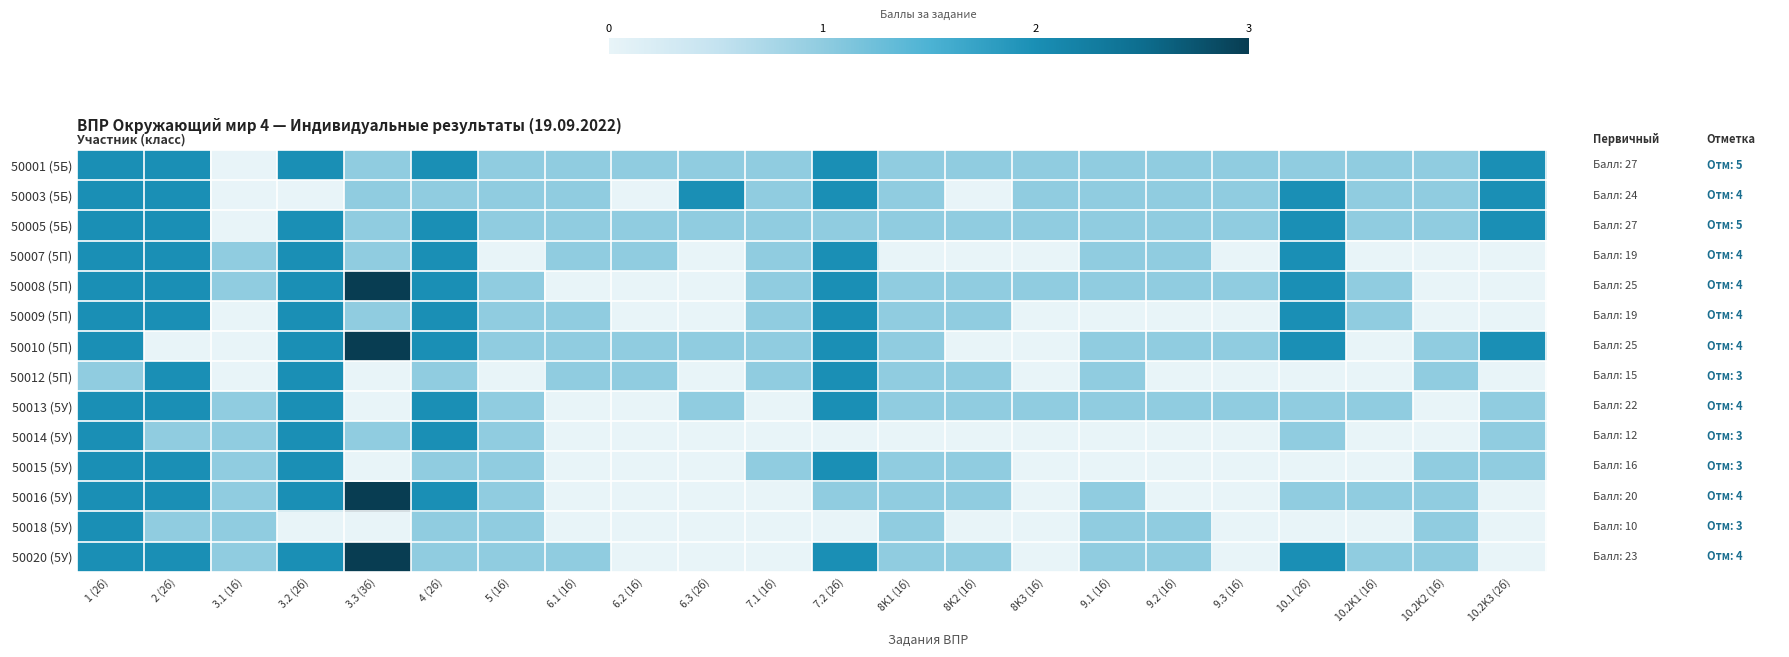

Reading left to right, what are all the values shown in this chart?

50001 (5Б): 1 (2б)=2	2 (2б)=2	3.1 (1б)=0	3.2 (2б)=2	3.3 (3б)=1	4 (2б)=2	5 (1б)=1	6.1 (1б)=1	6.2 (1б)=1	6.3 (2б)=1	7.1 (1б)=1	7.2 (2б)=2	8K1 (1б)=1	8K2 (1б)=1	8K3 (1б)=1	9.1 (1б)=1	9.2 (1б)=1	9.3 (1б)=1	10.1 (2б)=1	10.2K1 (1б)=1	10.2K2 (1б)=1	10.2K3 (2б)=2
50003 (5Б): 1 (2б)=2	2 (2б)=2	3.1 (1б)=0	3.2 (2б)=0	3.3 (3б)=1	4 (2б)=1	5 (1б)=1	6.1 (1б)=1	6.2 (1б)=0	6.3 (2б)=2	7.1 (1б)=1	7.2 (2б)=2	8K1 (1б)=1	8K2 (1б)=0	8K3 (1б)=1	9.1 (1б)=1	9.2 (1б)=1	9.3 (1б)=1	10.1 (2б)=2	10.2K1 (1б)=1	10.2K2 (1б)=1	10.2K3 (2б)=2
50005 (5Б): 1 (2б)=2	2 (2б)=2	3.1 (1б)=0	3.2 (2б)=2	3.3 (3б)=1	4 (2б)=2	5 (1б)=1	6.1 (1б)=1	6.2 (1б)=1	6.3 (2б)=1	7.1 (1б)=1	7.2 (2б)=1	8K1 (1б)=1	8K2 (1б)=1	8K3 (1б)=1	9.1 (1б)=1	9.2 (1б)=1	9.3 (1б)=1	10.1 (2б)=2	10.2K1 (1б)=1	10.2K2 (1б)=1	10.2K3 (2б)=2
50007 (5П): 1 (2б)=2	2 (2б)=2	3.1 (1б)=1	3.2 (2б)=2	3.3 (3б)=1	4 (2б)=2	5 (1б)=0	6.1 (1б)=1	6.2 (1б)=1	6.3 (2б)=0	7.1 (1б)=1	7.2 (2б)=2	8K1 (1б)=0	8K2 (1б)=0	8K3 (1б)=0	9.1 (1б)=1	9.2 (1б)=1	9.3 (1б)=0	10.1 (2б)=2	10.2K1 (1б)=0	10.2K2 (1б)=0	10.2K3 (2б)=0
50008 (5П): 1 (2б)=2	2 (2б)=2	3.1 (1б)=1	3.2 (2б)=2	3.3 (3б)=3	4 (2б)=2	5 (1б)=1	6.1 (1б)=0	6.2 (1б)=0	6.3 (2б)=0	7.1 (1б)=1	7.2 (2б)=2	8K1 (1б)=1	8K2 (1б)=1	8K3 (1б)=1	9.1 (1б)=1	9.2 (1б)=1	9.3 (1б)=1	10.1 (2б)=2	10.2K1 (1б)=1	10.2K2 (1б)=0	10.2K3 (2б)=0
50009 (5П): 1 (2б)=2	2 (2б)=2	3.1 (1б)=0	3.2 (2б)=2	3.3 (3б)=1	4 (2б)=2	5 (1б)=1	6.1 (1б)=1	6.2 (1б)=0	6.3 (2б)=0	7.1 (1б)=1	7.2 (2б)=2	8K1 (1б)=1	8K2 (1б)=1	8K3 (1б)=0	9.1 (1б)=0	9.2 (1б)=0	9.3 (1б)=0	10.1 (2б)=2	10.2K1 (1б)=1	10.2K2 (1б)=0	10.2K3 (2б)=0
50010 (5П): 1 (2б)=2	2 (2б)=0	3.1 (1б)=0	3.2 (2б)=2	3.3 (3б)=3	4 (2б)=2	5 (1б)=1	6.1 (1б)=1	6.2 (1б)=1	6.3 (2б)=1	7.1 (1б)=1	7.2 (2б)=2	8K1 (1б)=1	8K2 (1б)=0	8K3 (1б)=0	9.1 (1б)=1	9.2 (1б)=1	9.3 (1б)=1	10.1 (2б)=2	10.2K1 (1б)=0	10.2K2 (1б)=1	10.2K3 (2б)=2
50012 (5П): 1 (2б)=1	2 (2б)=2	3.1 (1б)=0	3.2 (2б)=2	3.3 (3б)=0	4 (2б)=1	5 (1б)=0	6.1 (1б)=1	6.2 (1б)=1	6.3 (2б)=0	7.1 (1б)=1	7.2 (2б)=2	8K1 (1б)=1	8K2 (1б)=1	8K3 (1б)=0	9.1 (1б)=1	9.2 (1б)=0	9.3 (1б)=0	10.1 (2б)=0	10.2K1 (1б)=0	10.2K2 (1б)=1	10.2K3 (2б)=0
50013 (5У): 1 (2б)=2	2 (2б)=2	3.1 (1б)=1	3.2 (2б)=2	3.3 (3б)=0	4 (2б)=2	5 (1б)=1	6.1 (1б)=0	6.2 (1б)=0	6.3 (2б)=1	7.1 (1б)=0	7.2 (2б)=2	8K1 (1б)=1	8K2 (1б)=1	8K3 (1б)=1	9.1 (1б)=1	9.2 (1б)=1	9.3 (1б)=1	10.1 (2б)=1	10.2K1 (1б)=1	10.2K2 (1б)=0	10.2K3 (2б)=1
50014 (5У): 1 (2б)=2	2 (2б)=1	3.1 (1б)=1	3.2 (2б)=2	3.3 (3б)=1	4 (2б)=2	5 (1б)=1	6.1 (1б)=0	6.2 (1б)=0	6.3 (2б)=0	7.1 (1б)=0	7.2 (2б)=0	8K1 (1б)=0	8K2 (1б)=0	8K3 (1б)=0	9.1 (1б)=0	9.2 (1б)=0	9.3 (1б)=0	10.1 (2б)=1	10.2K1 (1б)=0	10.2K2 (1б)=0	10.2K3 (2б)=1
50015 (5У): 1 (2б)=2	2 (2б)=2	3.1 (1б)=1	3.2 (2б)=2	3.3 (3б)=0	4 (2б)=1	5 (1б)=1	6.1 (1б)=0	6.2 (1б)=0	6.3 (2б)=0	7.1 (1б)=1	7.2 (2б)=2	8K1 (1б)=1	8K2 (1б)=1	8K3 (1б)=0	9.1 (1б)=0	9.2 (1б)=0	9.3 (1б)=0	10.1 (2б)=0	10.2K1 (1б)=0	10.2K2 (1б)=1	10.2K3 (2б)=1
50016 (5У): 1 (2б)=2	2 (2б)=2	3.1 (1б)=1	3.2 (2б)=2	3.3 (3б)=3	4 (2б)=2	5 (1б)=1	6.1 (1б)=0	6.2 (1б)=0	6.3 (2б)=0	7.1 (1б)=0	7.2 (2б)=1	8K1 (1б)=1	8K2 (1б)=1	8K3 (1б)=0	9.1 (1б)=1	9.2 (1б)=0	9.3 (1б)=0	10.1 (2б)=1	10.2K1 (1б)=1	10.2K2 (1б)=1	10.2K3 (2б)=0
50018 (5У): 1 (2б)=2	2 (2б)=1	3.1 (1б)=1	3.2 (2б)=0	3.3 (3б)=0	4 (2б)=1	5 (1б)=1	6.1 (1б)=0	6.2 (1б)=0	6.3 (2б)=0	7.1 (1б)=0	7.2 (2б)=0	8K1 (1б)=1	8K2 (1б)=0	8K3 (1б)=0	9.1 (1б)=1	9.2 (1б)=1	9.3 (1б)=0	10.1 (2б)=0	10.2K1 (1б)=0	10.2K2 (1б)=1	10.2K3 (2б)=0
50020 (5У): 1 (2б)=2	2 (2б)=2	3.1 (1б)=1	3.2 (2б)=2	3.3 (3б)=3	4 (2б)=1	5 (1б)=1	6.1 (1б)=1	6.2 (1б)=0	6.3 (2б)=0	7.1 (1б)=0	7.2 (2б)=2	8K1 (1б)=1	8K2 (1б)=1	8K3 (1б)=0	9.1 (1б)=1	9.2 (1б)=1	9.3 (1б)=0	10.1 (2б)=2	10.2K1 (1б)=1	10.2K2 (1б)=1	10.2K3 (2б)=0